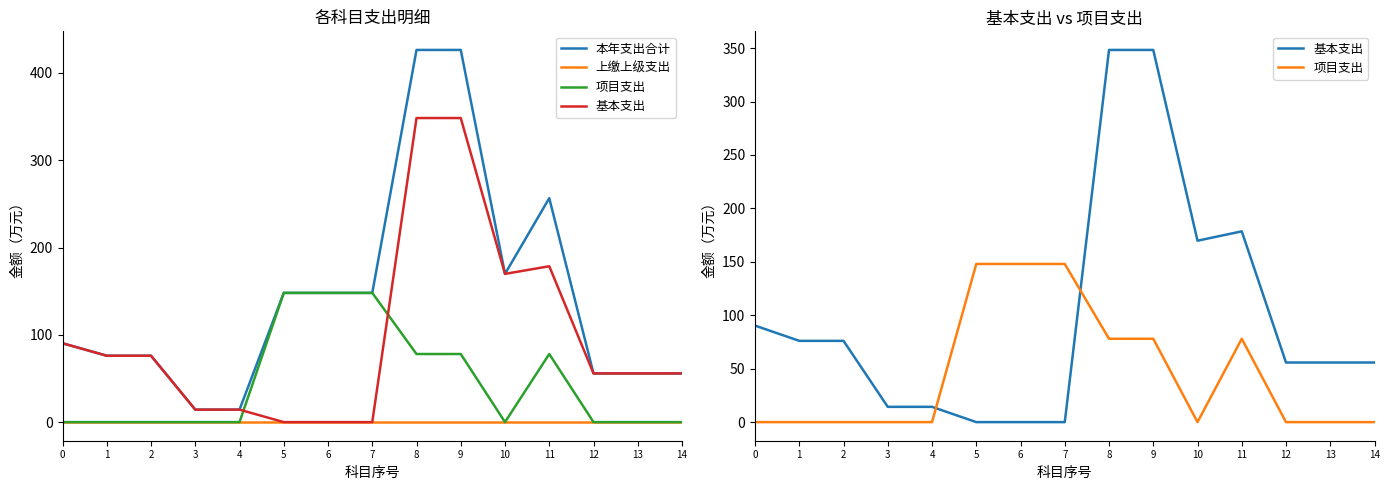

How many positive values does the 基本支出 series have?

12